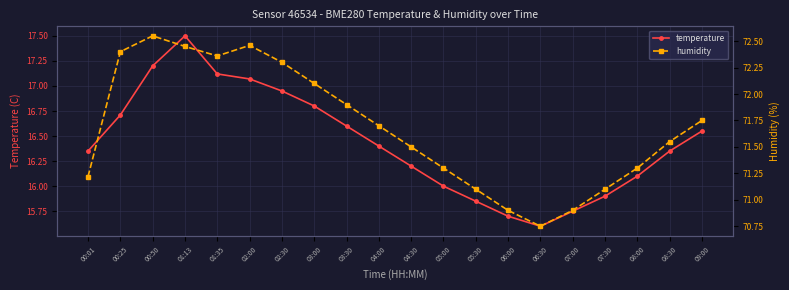

What is the label of the 6th point from the right?

06:30